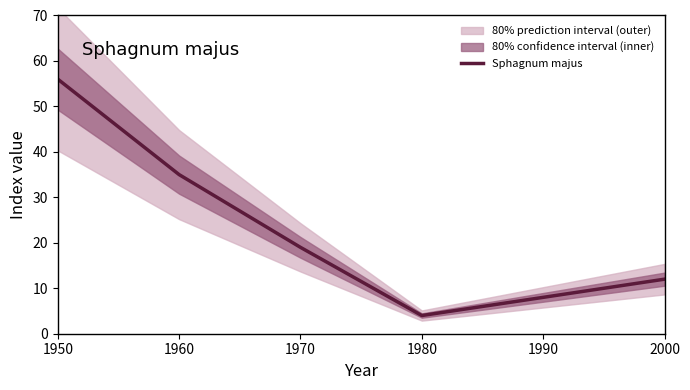

Reading left to right, list all the values displayed in this chart.

1950=56	1960=35	1970=19	1980=4	1990=8	2000=12